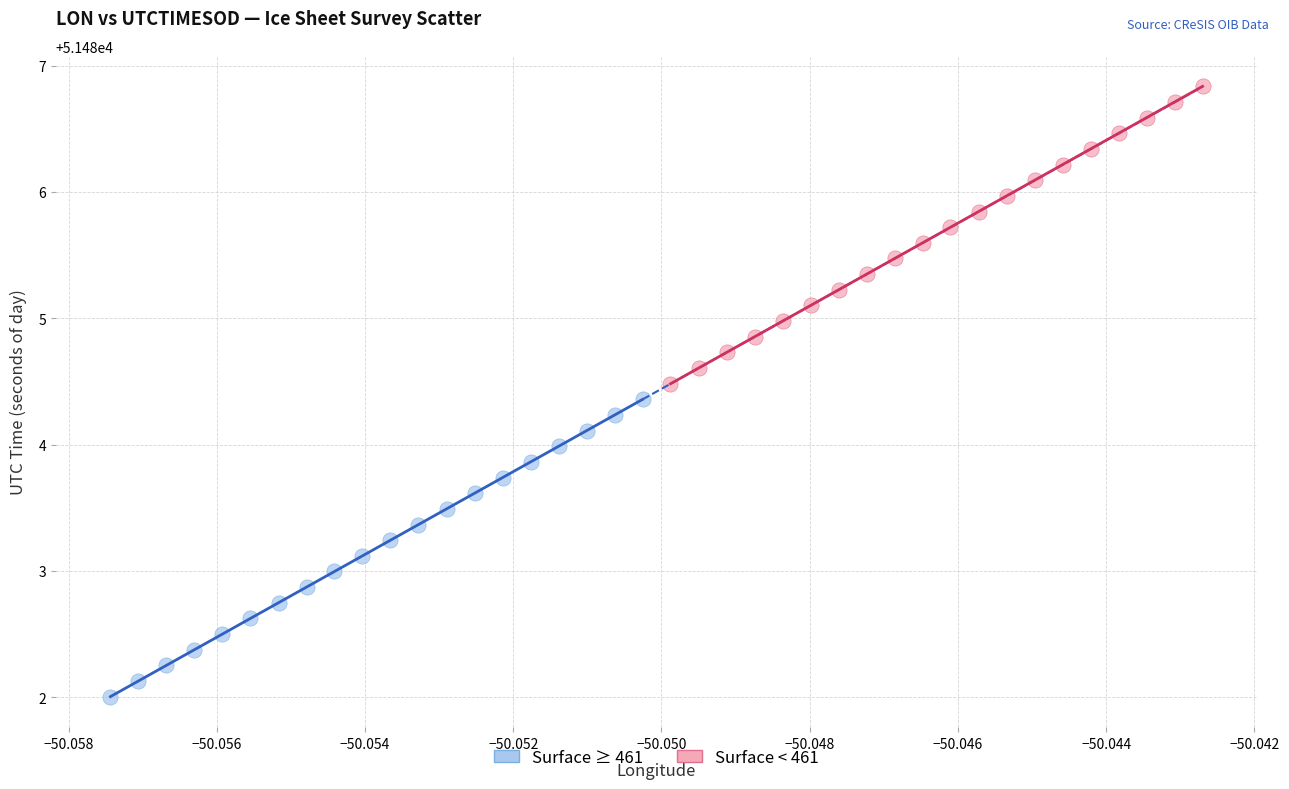

Which series has the largest Y range (max minus min)?

Surface < 461